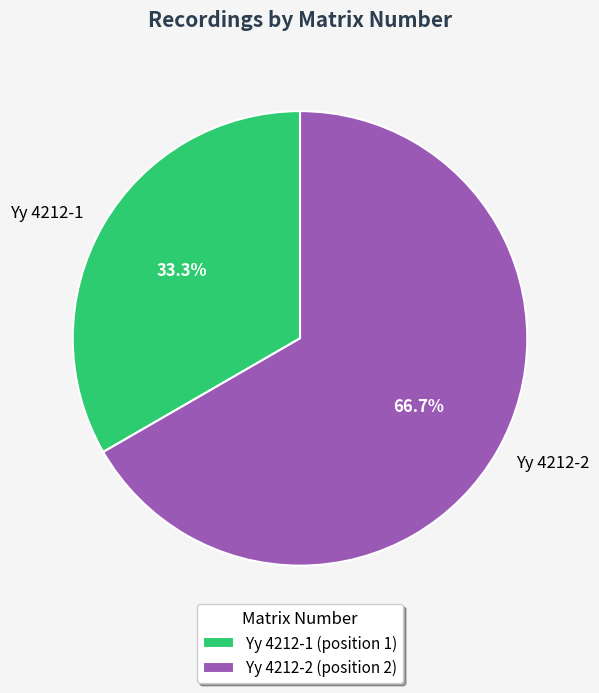

What is the largest slice in the pie chart?

Yy 4212-2